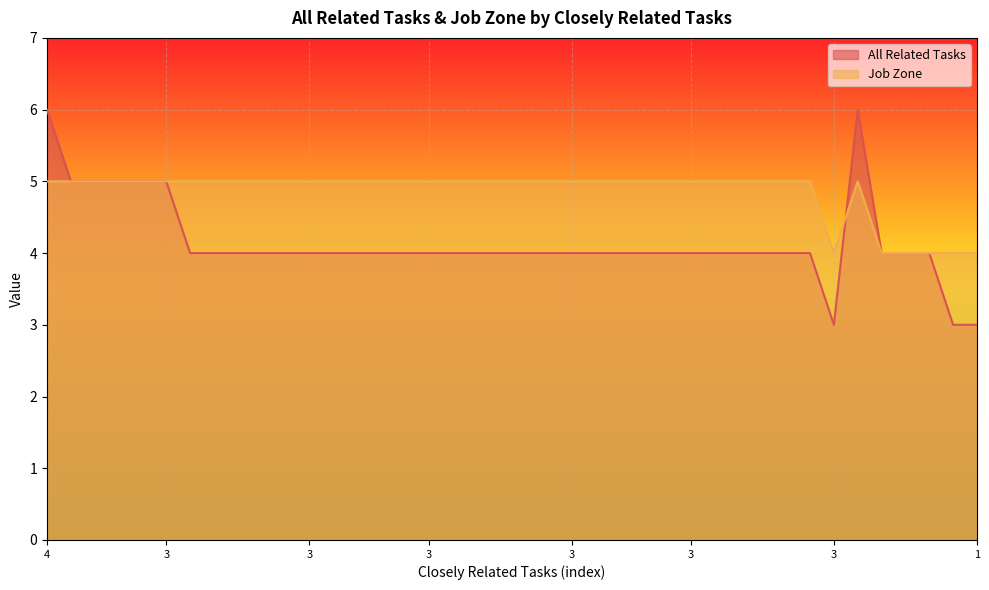

What is the greatest value displayed?

6